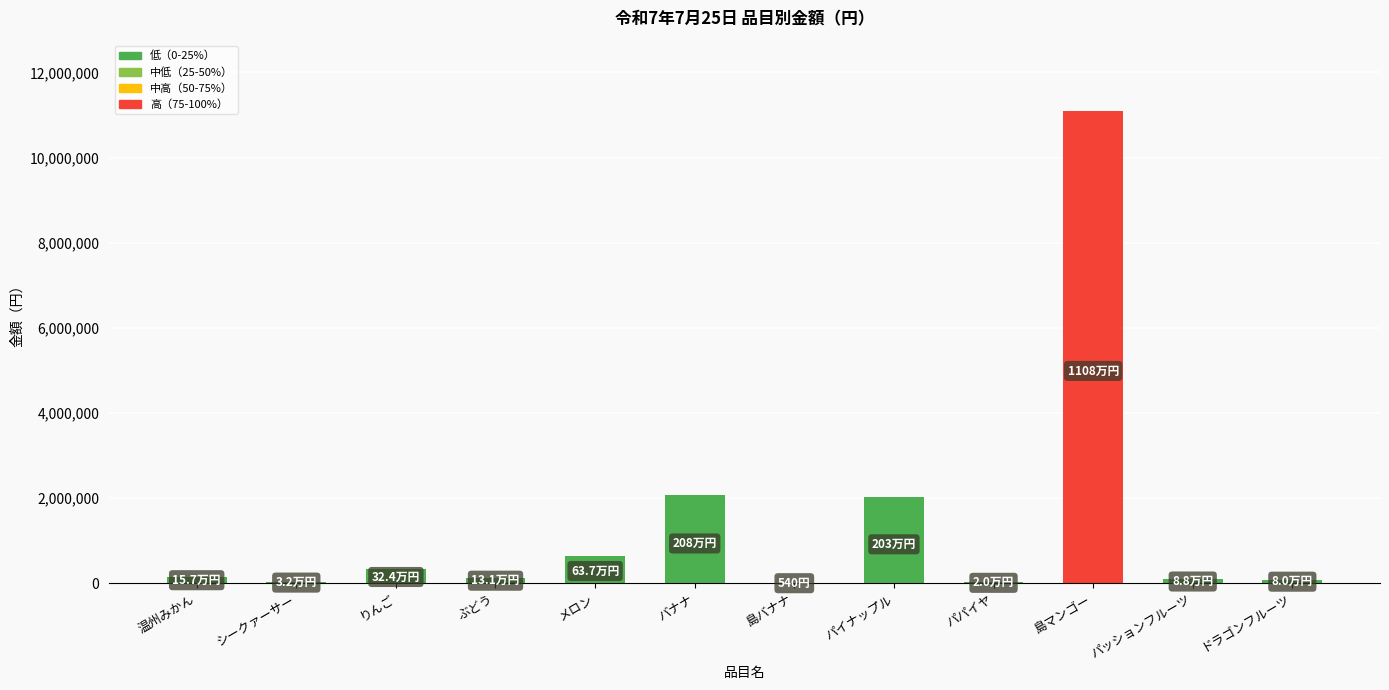

What is the greatest value displayed?

11082236